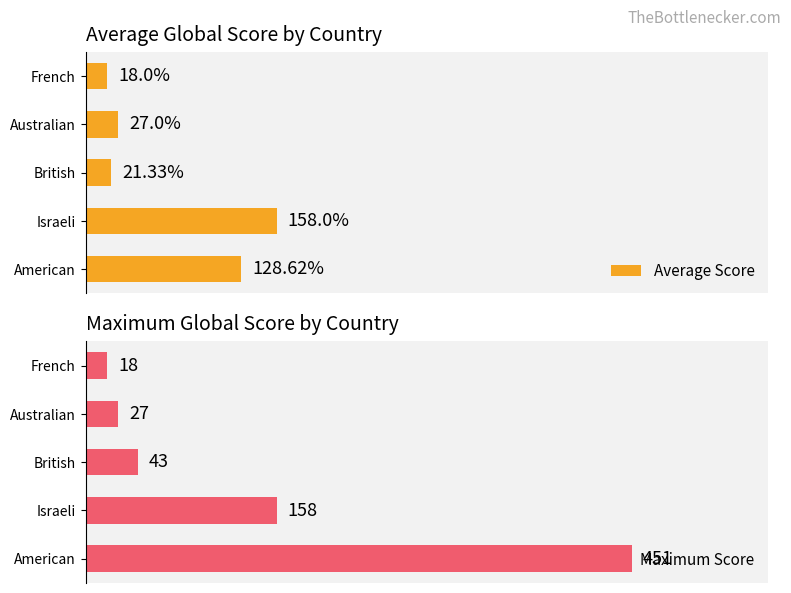

What is the difference between the maximum and second lowest values in the Maximum Score series?

424.0